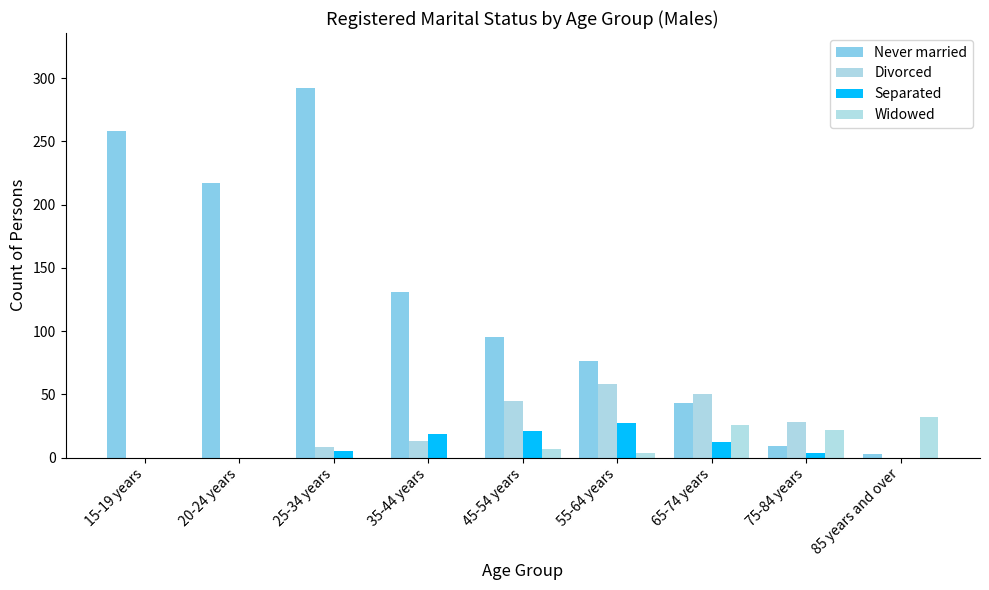

How many groups of bars are there?

9